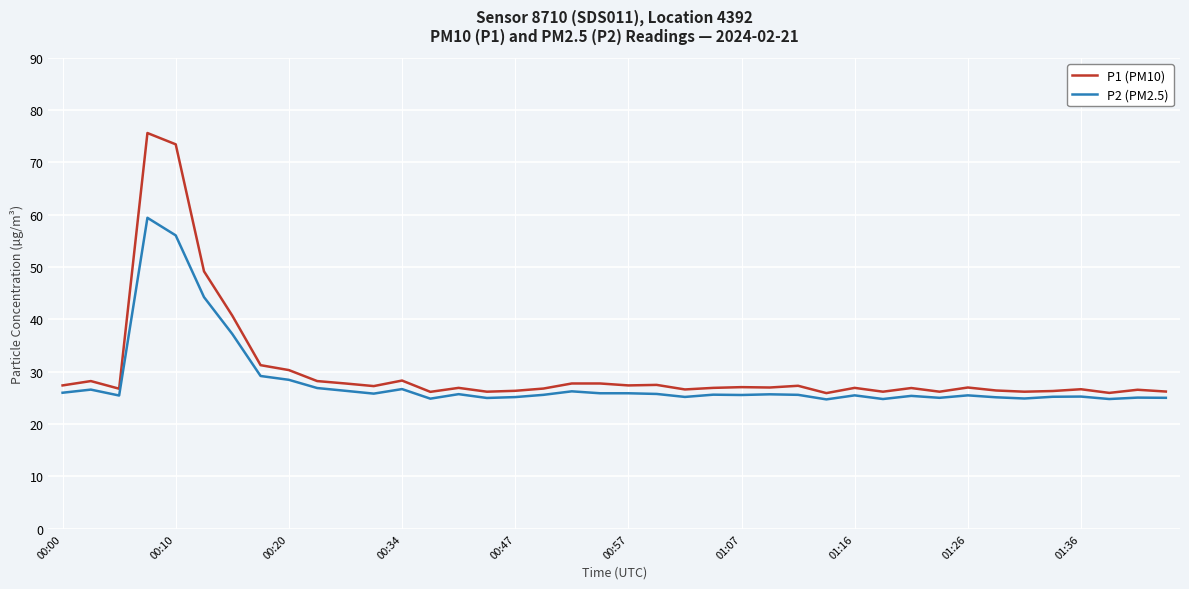

Rank the series by their average value, from lowest to highest.

P2 (PM2.5), P1 (PM10)